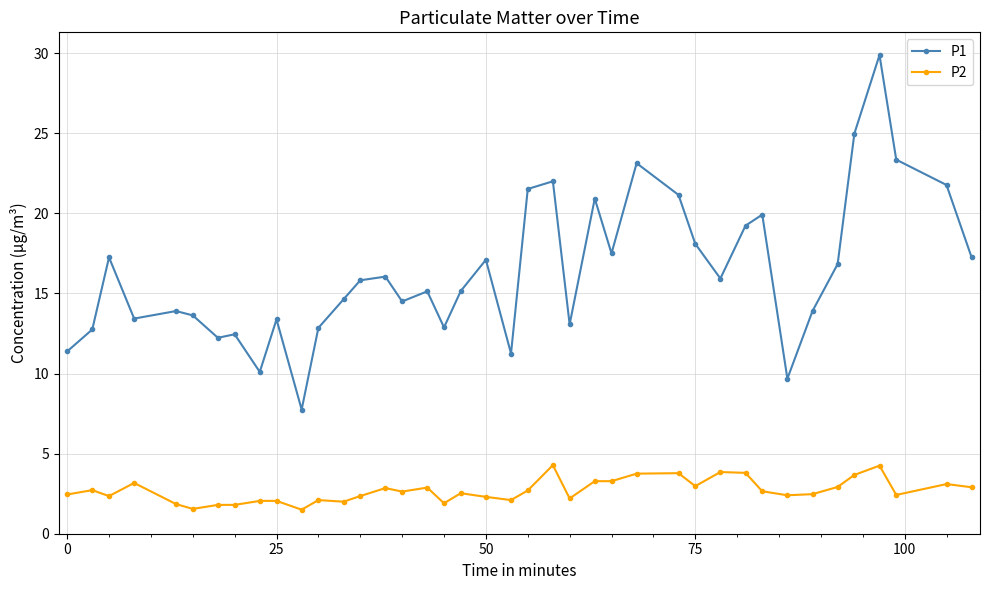

Which series has the largest range (max minus min)?

P1